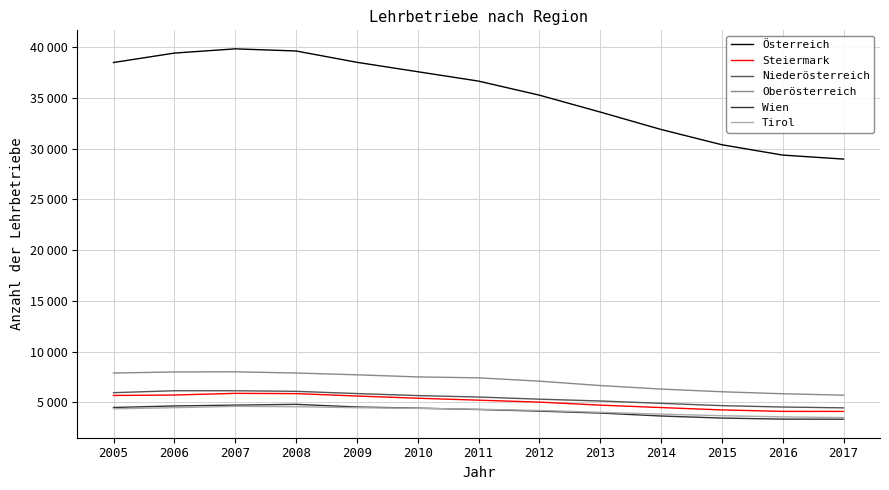

How many interior local peaks does the Tirol series have?

1